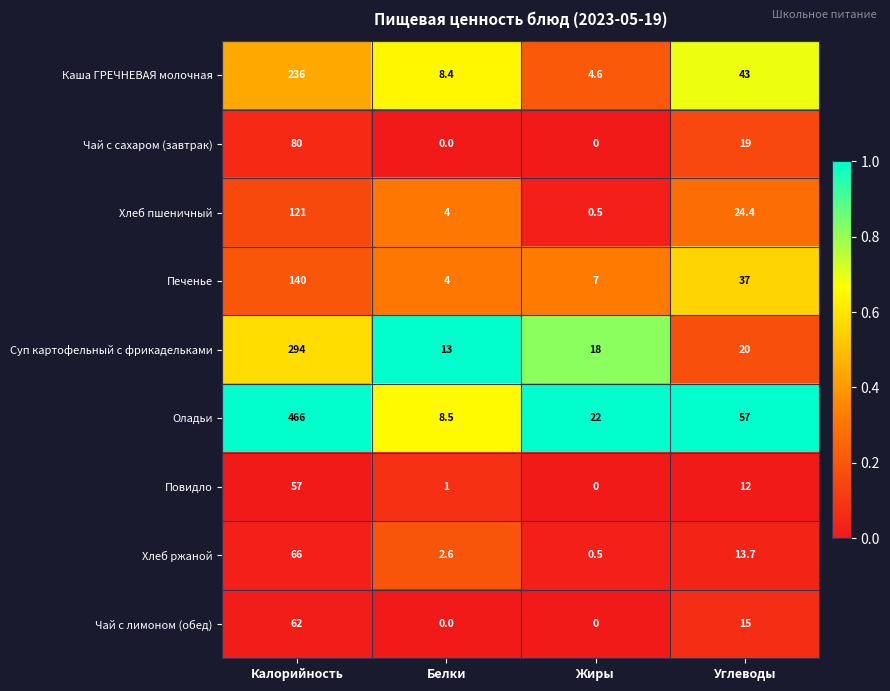

What is the total value across all series at Калорийность?

1522.0